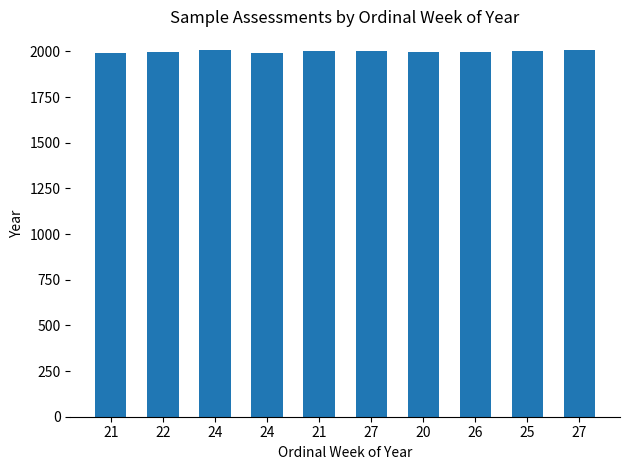

What is the difference between the maximum and minimum values?

20